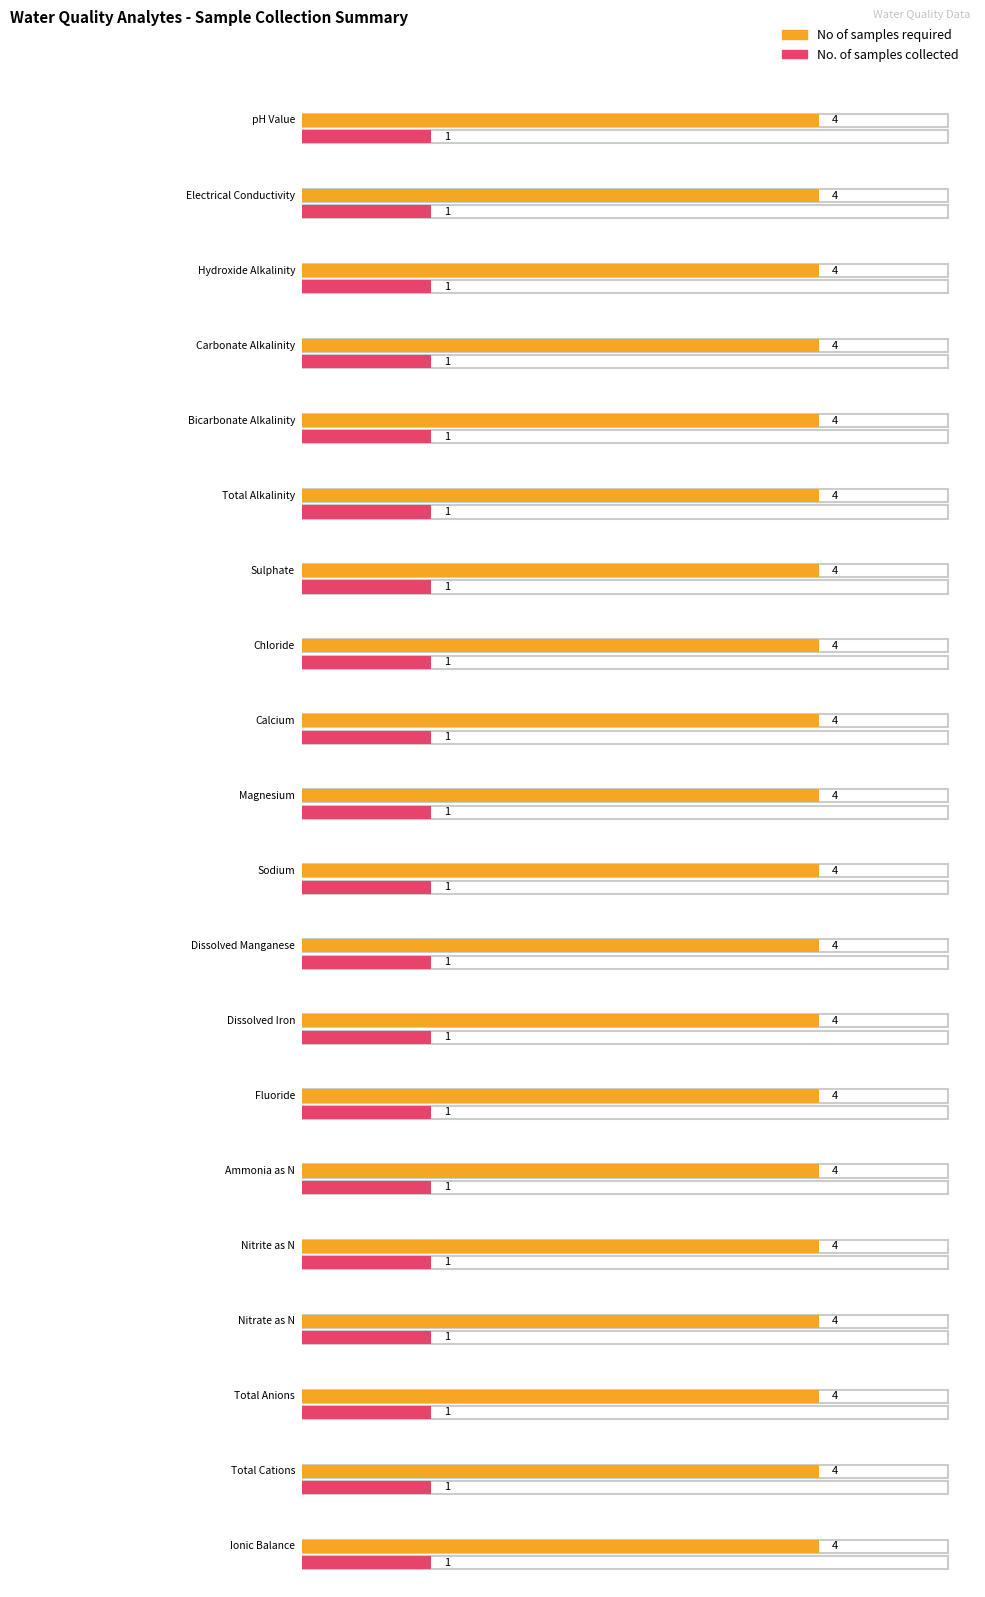

The LOR series shows 0.6 at Carbonate Alkalinity. True or false?

False